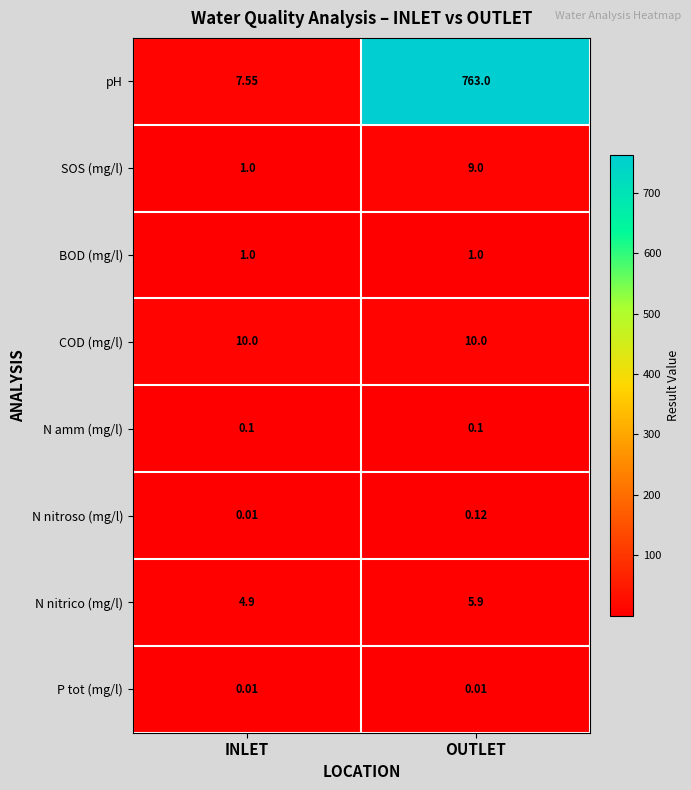

Between INLET and OUTLET, which series saw the biggest shift?

pH